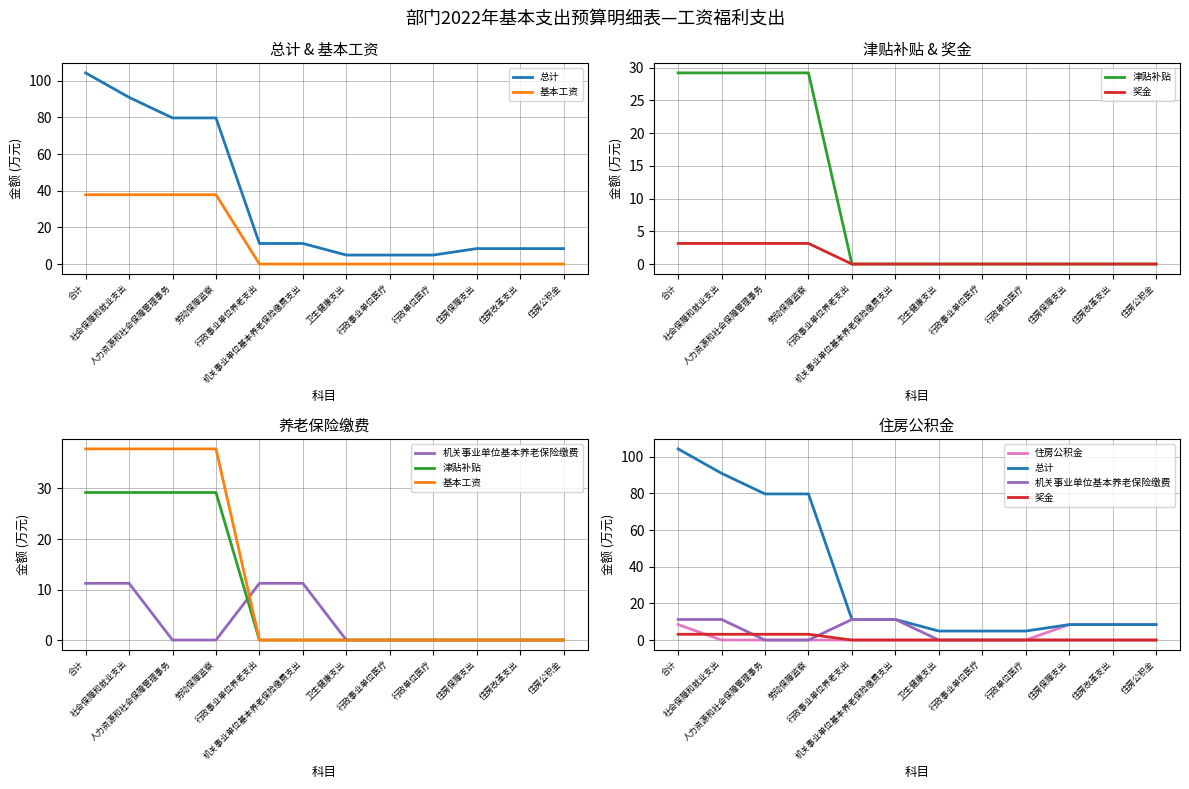

Does the chart display data point markers on the line(s)?

No